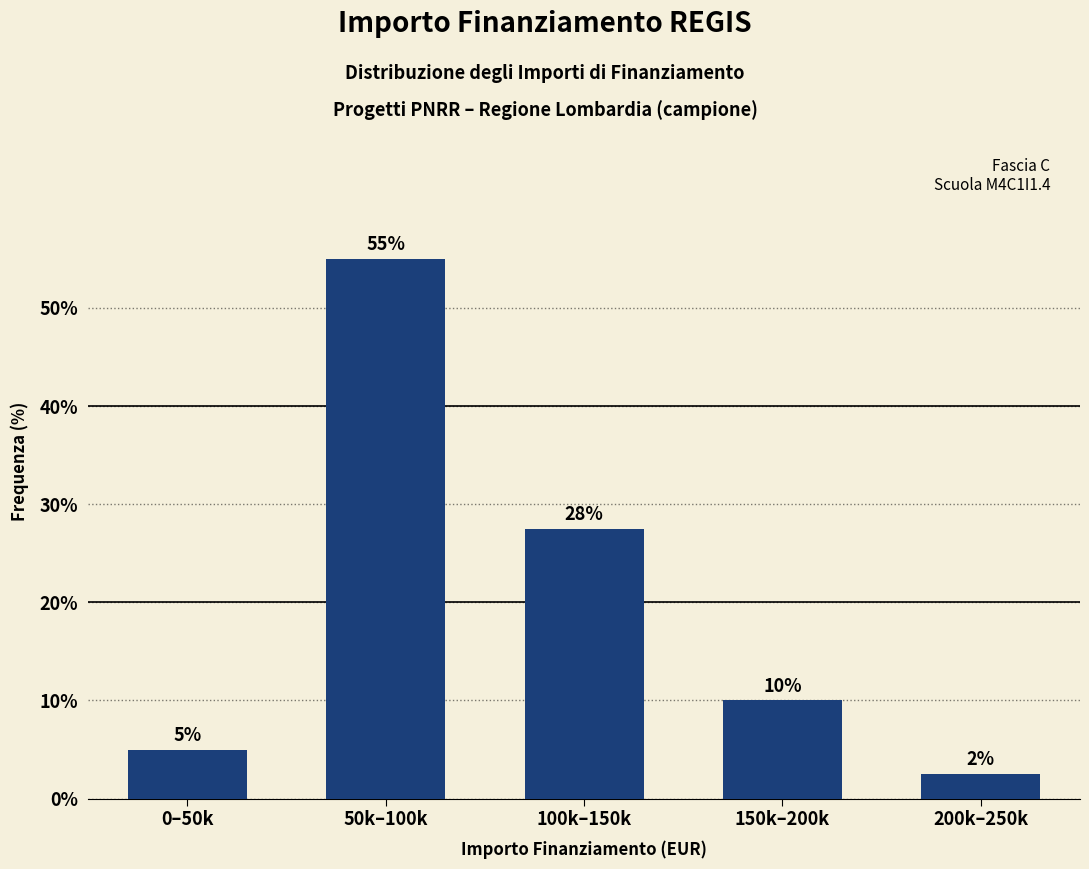

Is it true that the value at 150k–200k is 10.0?

True